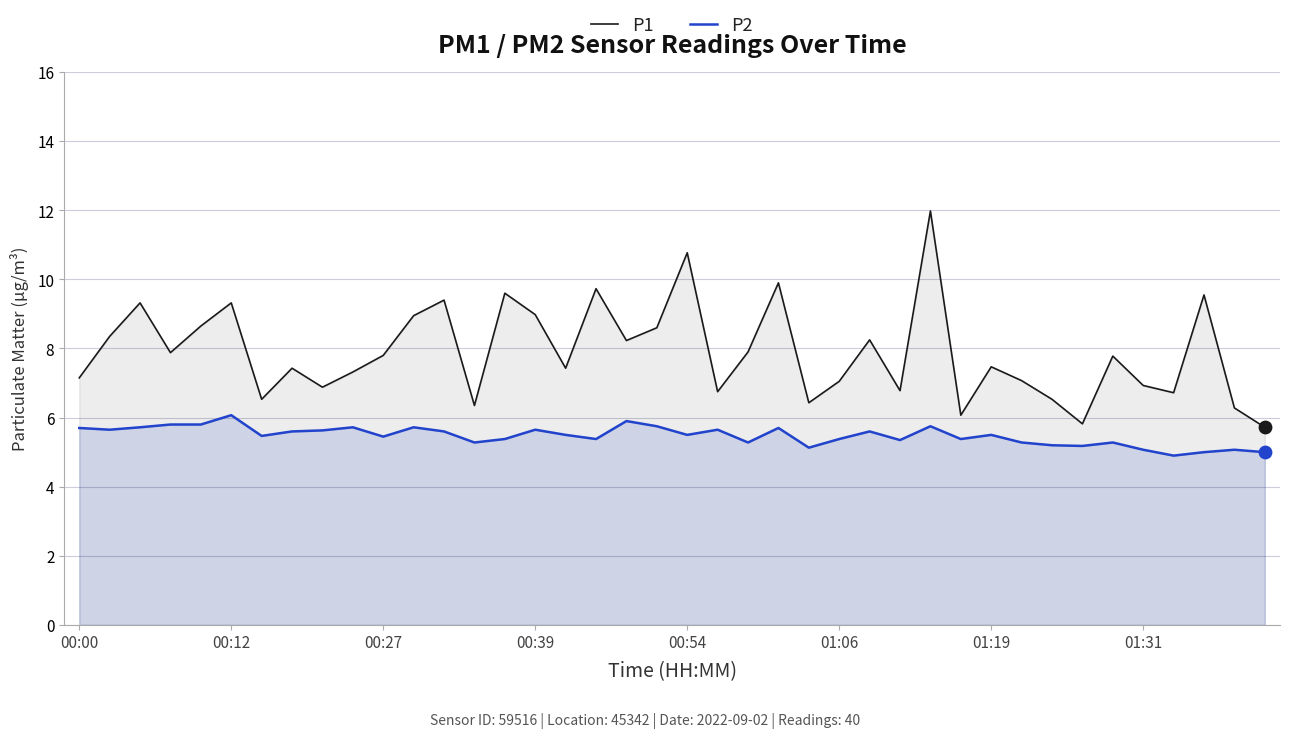

Which series contains the lowest Y value?

P2